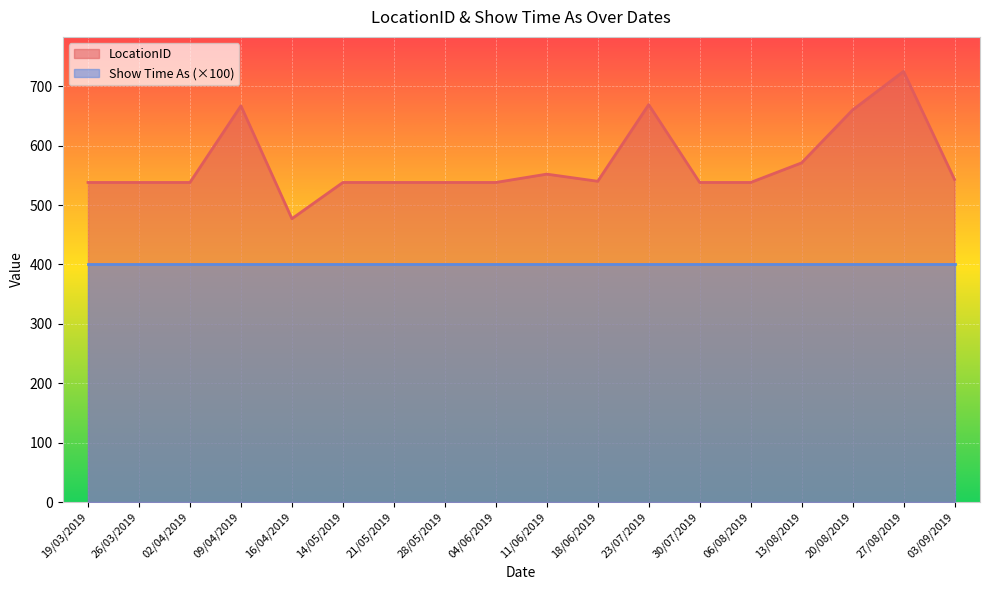

Reading left to right, transcribe all the data shown in this chart.

19/03/2019=538	26/03/2019=538	02/04/2019=538	09/04/2019=667	16/04/2019=477	14/05/2019=538	21/05/2019=538	28/05/2019=538	04/06/2019=538	11/06/2019=552	18/06/2019=540	23/07/2019=669	30/07/2019=538	06/08/2019=538	13/08/2019=571	20/08/2019=660	27/08/2019=725	03/09/2019=543